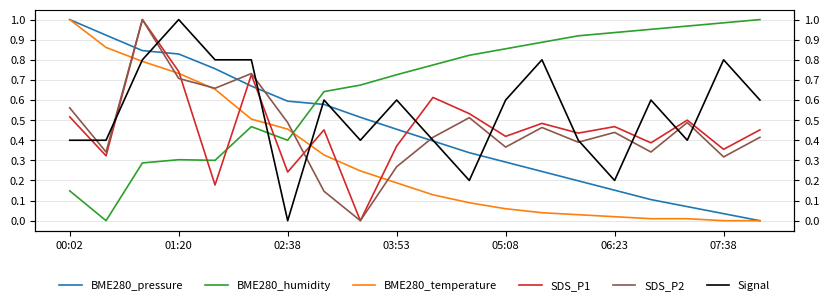

True or false: BME280_pressure and SDS_P1 intersect in this chart.

True